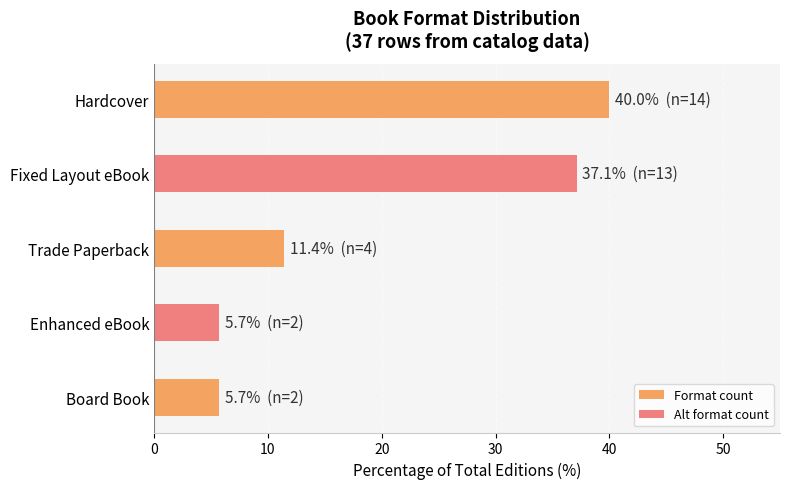

What is the sum of all values?

100.0